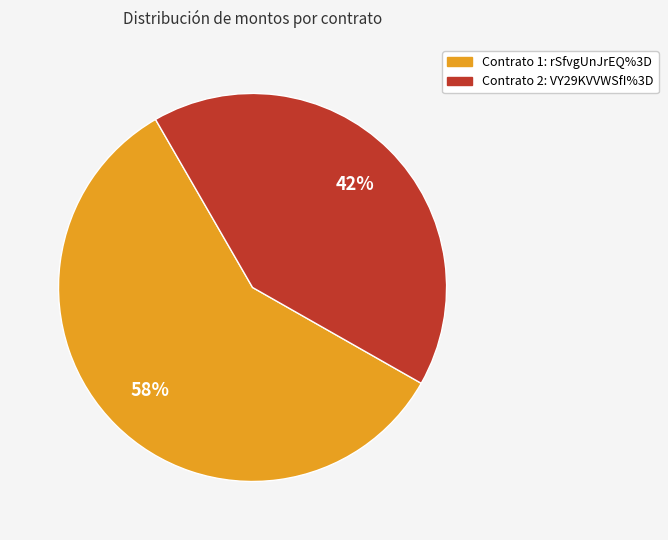

Which category accounts for the majority?

Contrato 1: rSfvgUnJrEQ%3D